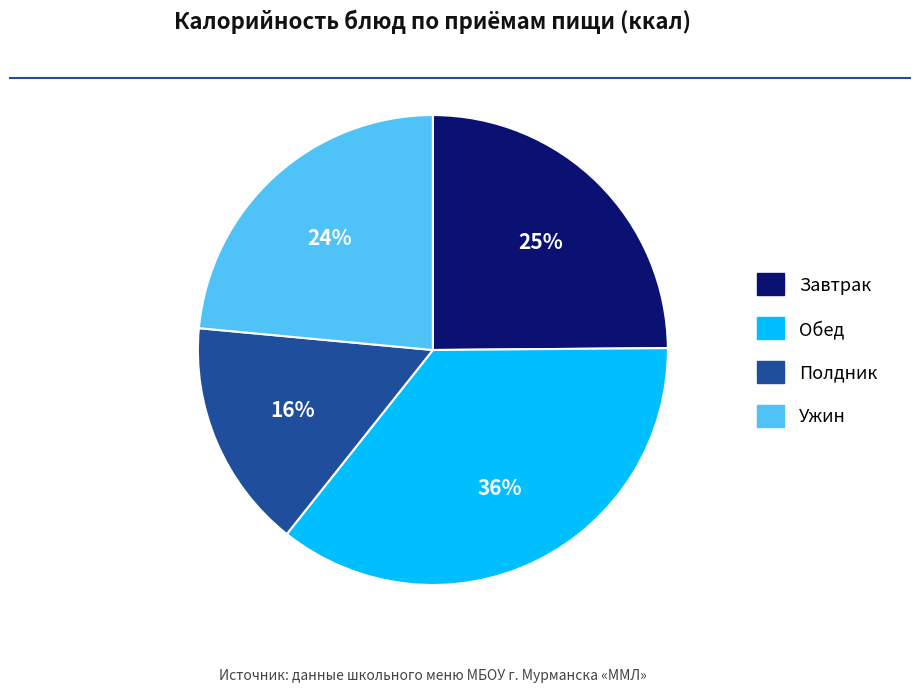

Is there a majority slice in this chart?

No